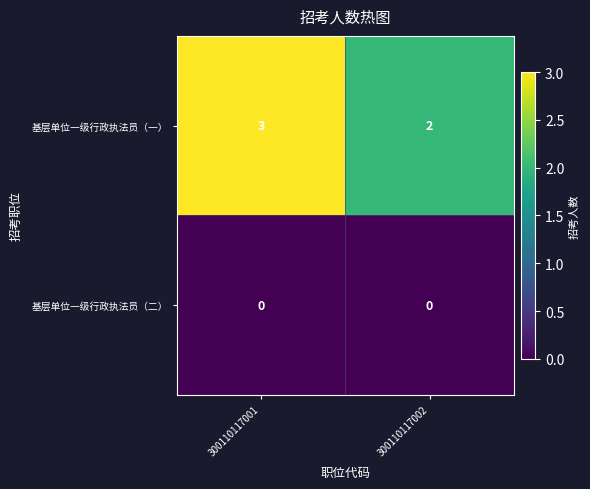

True or false: 基层单位一级行政执法员（二） has a value of 0 at 300110117002.

True